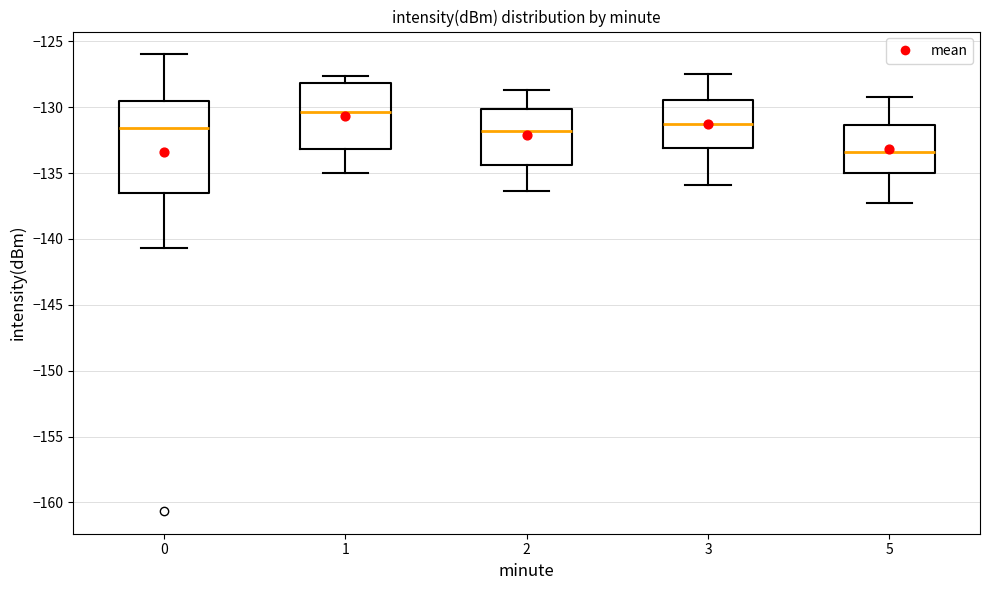

Reading left to right, read every box against the y-axis: the position of its median line, the range the box covers, and the ends of its whiskers. The values are not printed on the chart, so give them approximately, as read against the axis.

0: median -131.5, box -136.5 to -129.5, whiskers -140.5 to -126.0
1: median -130.5, box -133.0 to -128.0, whiskers -135.0 to -127.5
2: median -132.0, box -134.5 to -130.0, whiskers -136.5 to -128.5
3: median -131.5, box -133.0 to -129.5, whiskers -136.0 to -127.5
5: median -133.5, box -135.0 to -131.5, whiskers -137.5 to -129.0